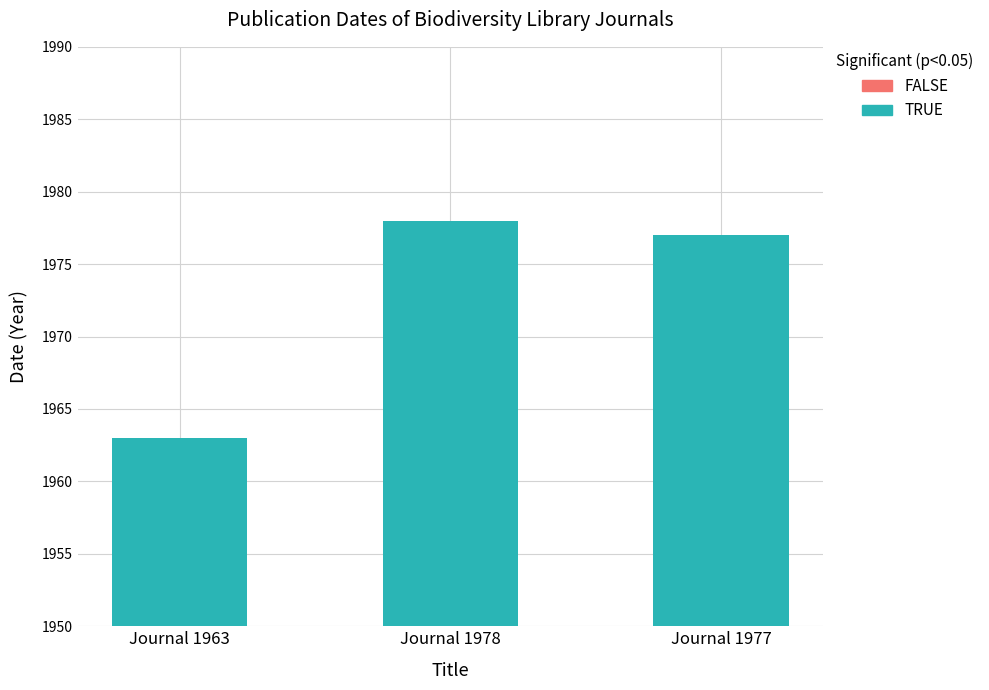

What is the change in value from Journal 1963 to Journal 1977?

+14